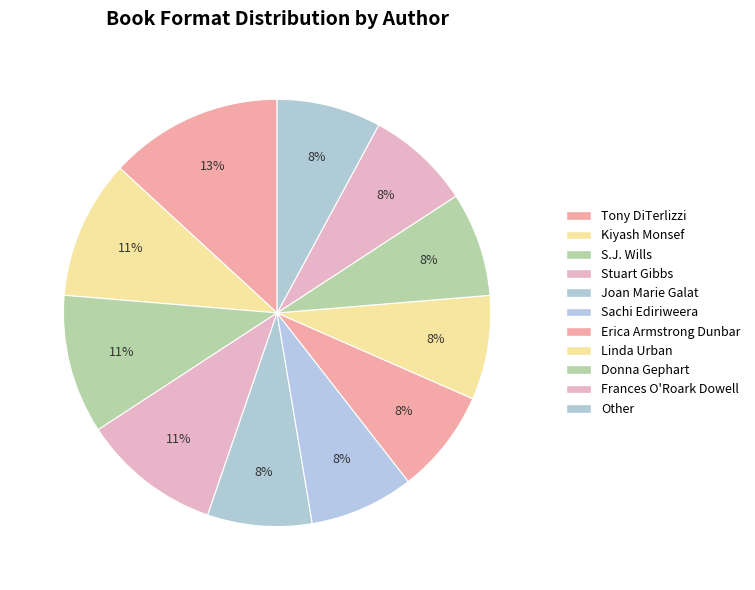

The Donna Gephart slice represents 8% of the pie. True or false?

True